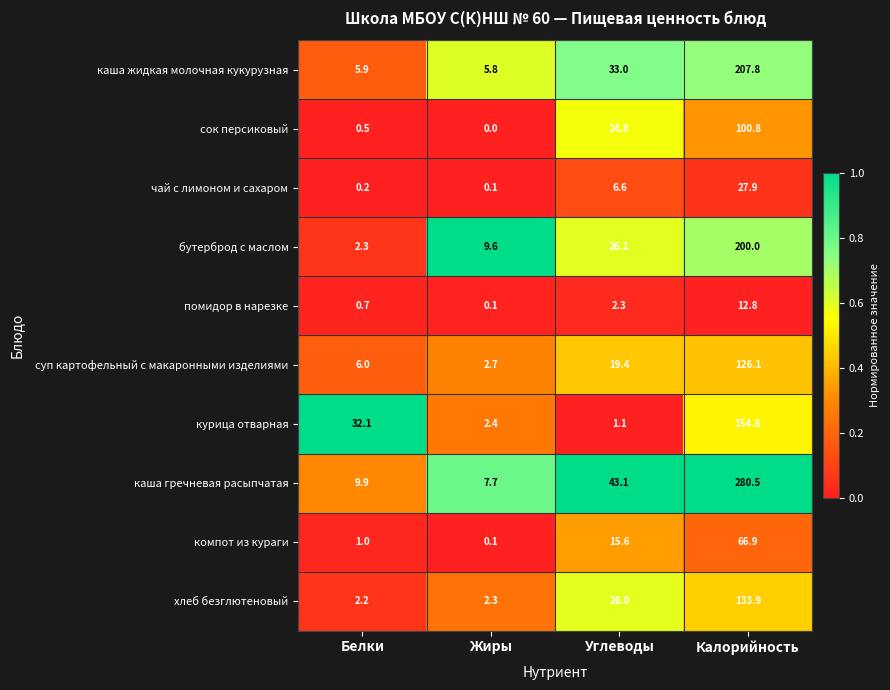

What is the spread (max minus min) of values at Углеводы?

42.0